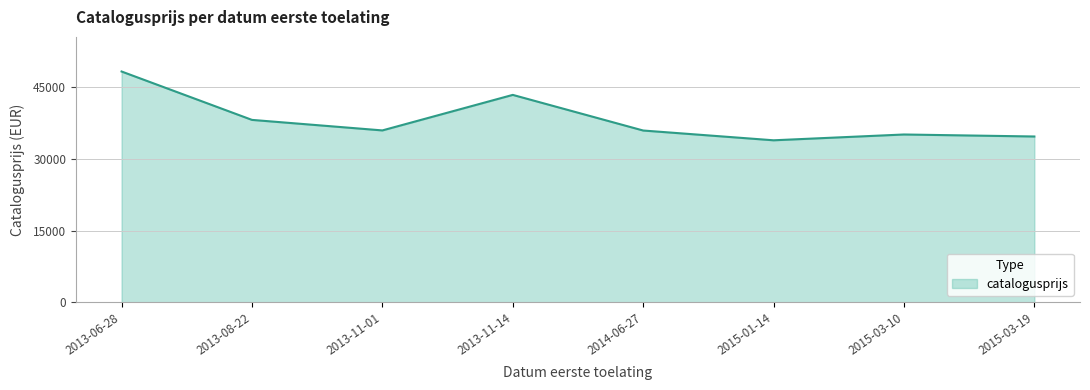

Which has a higher value, 2013-06-28 or 2013-11-01?

2013-06-28